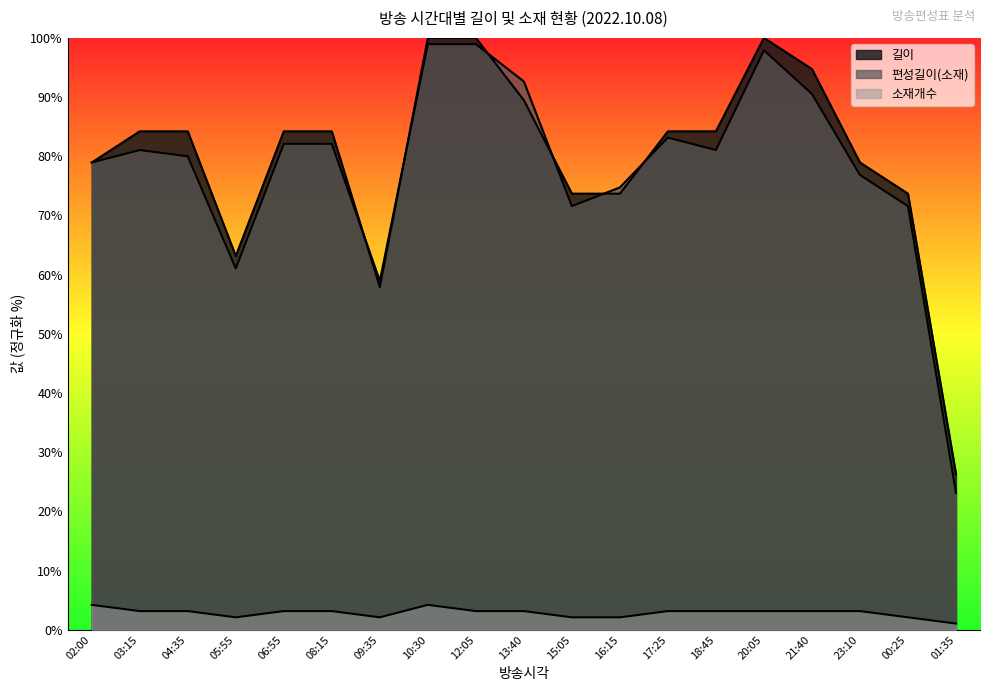

How many lines are shown in the chart?

3